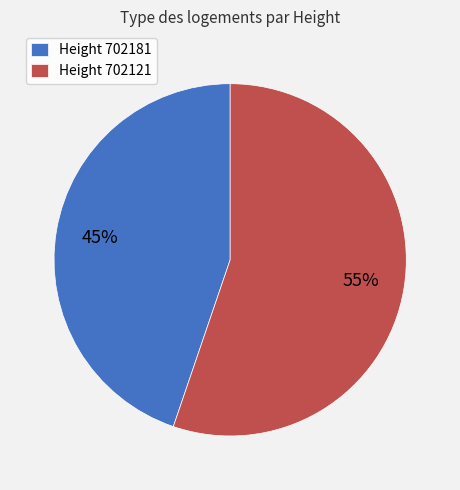

Count the number of slices in the pie.

2